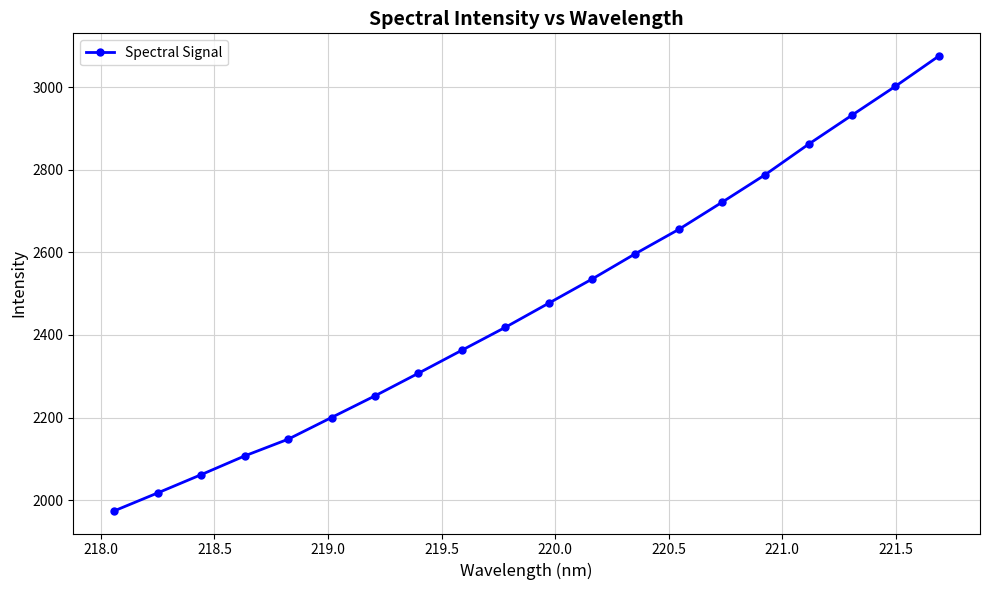

What is the value of the 9th point from the left?

2362.9